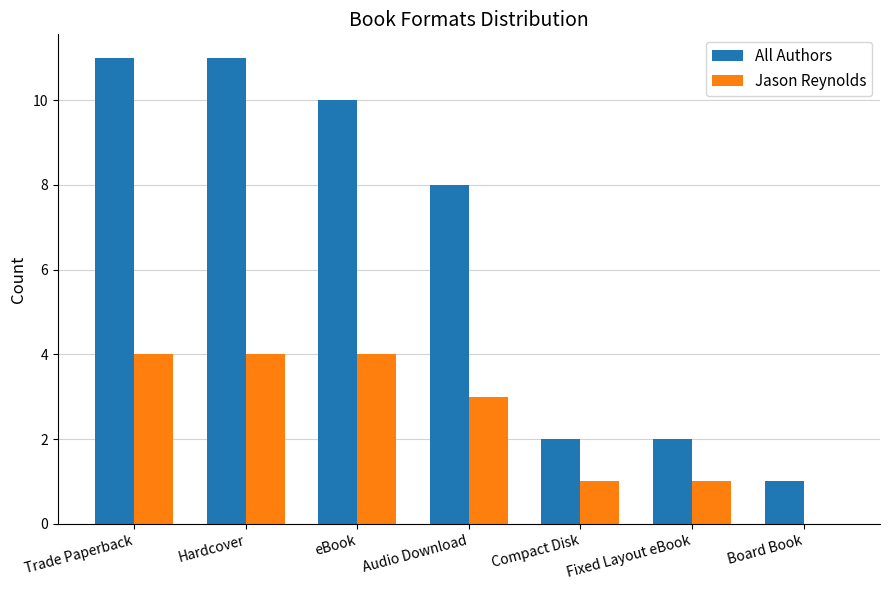

What is the maximum value for All Authors?

11